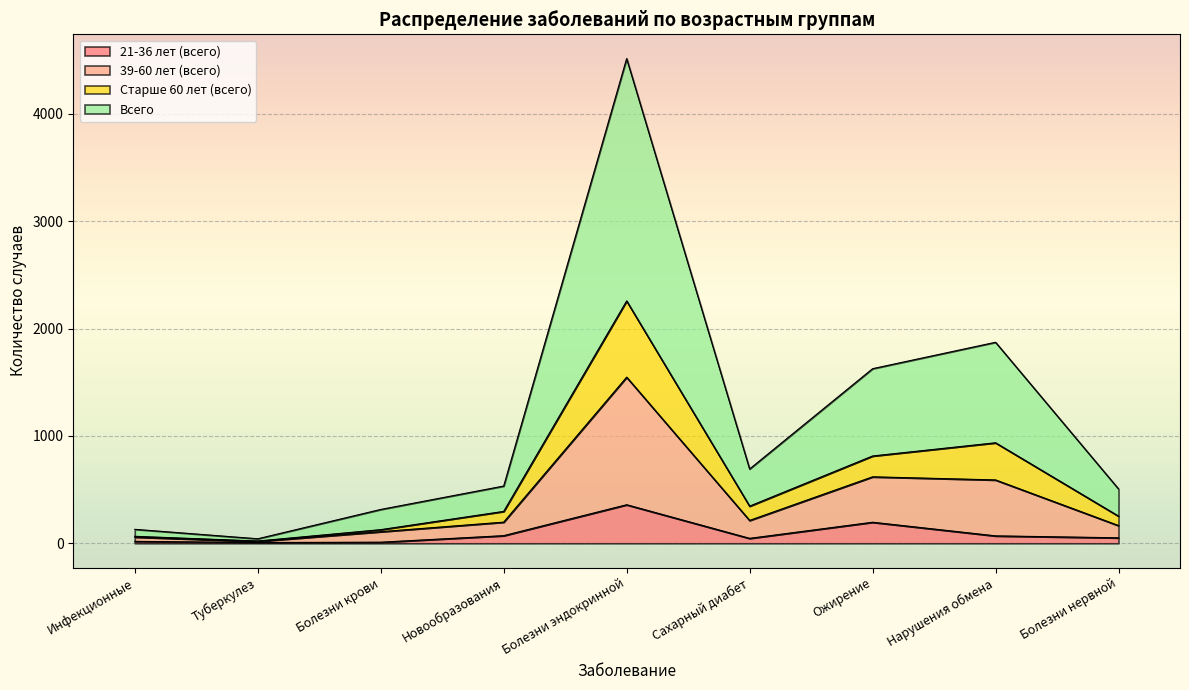

At which category is the sum across all series the highest?

Болезни эндокринной